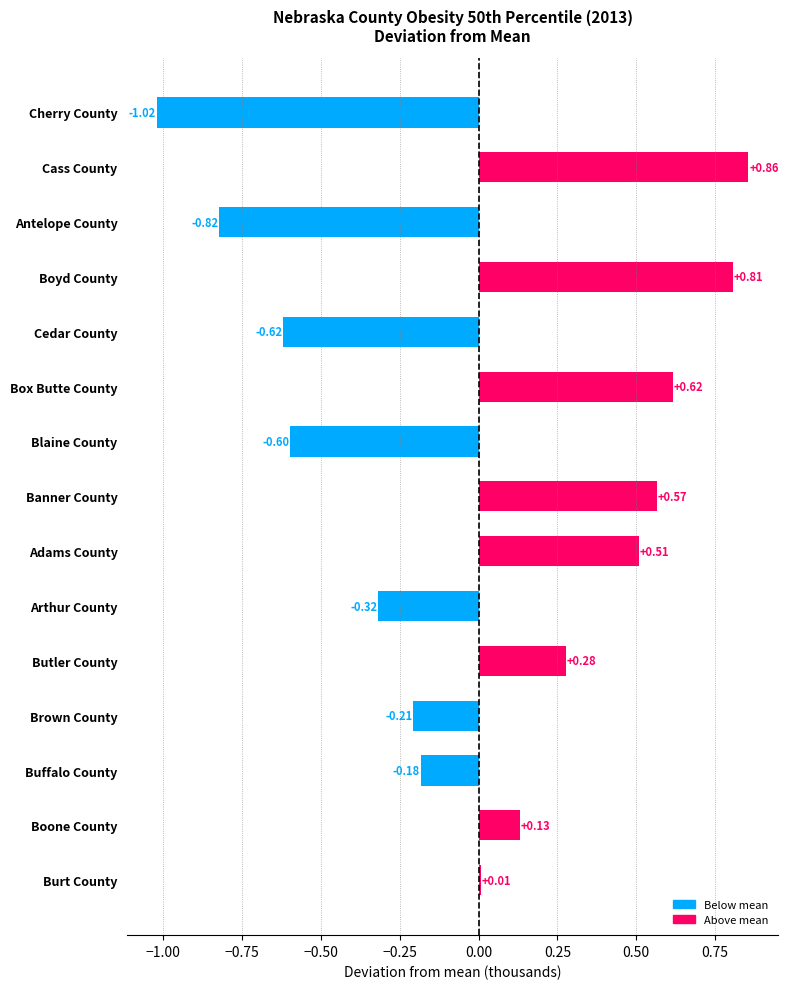

What is the sum of the values at Cass County and Buffalo County?

0.7